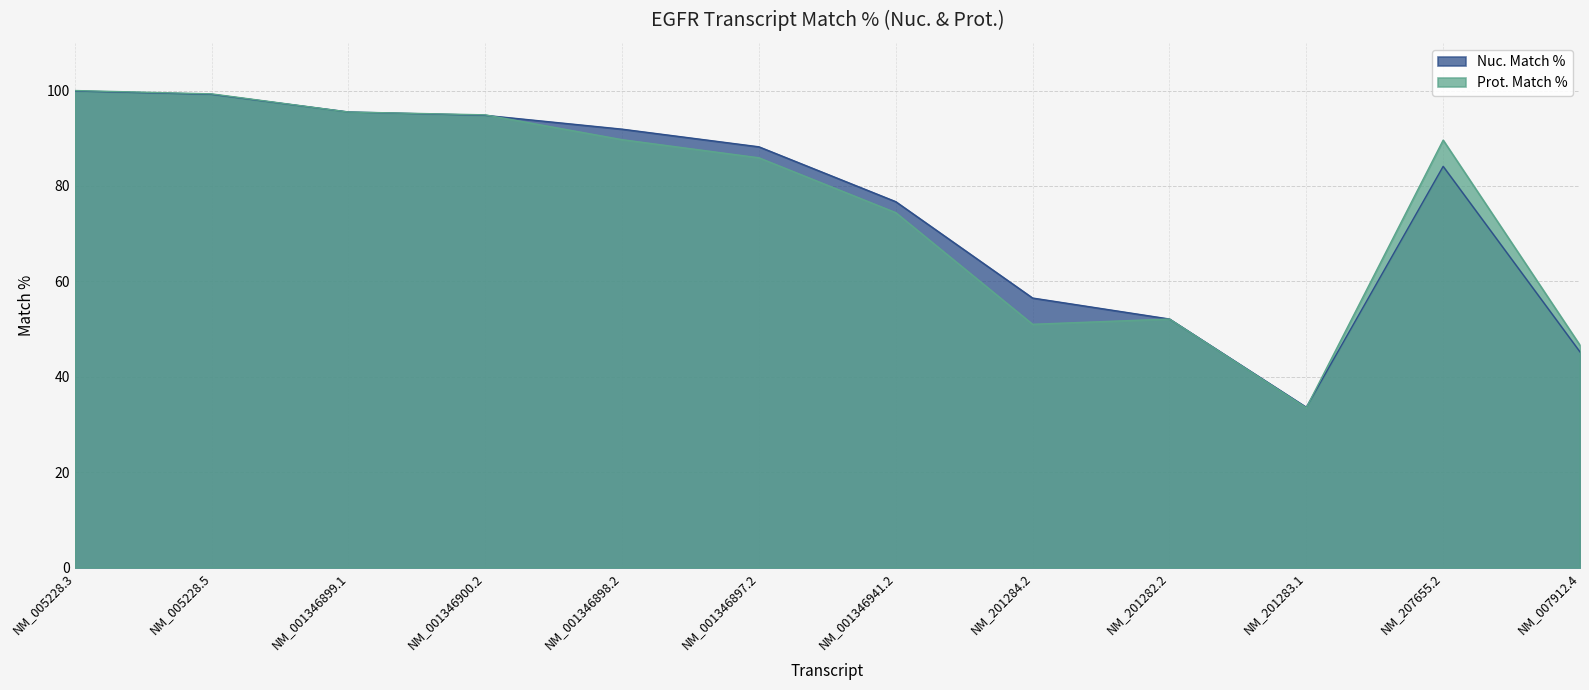

The value of Nuc. Match % at NM_001346941.2 is 128.5. True or false?

False